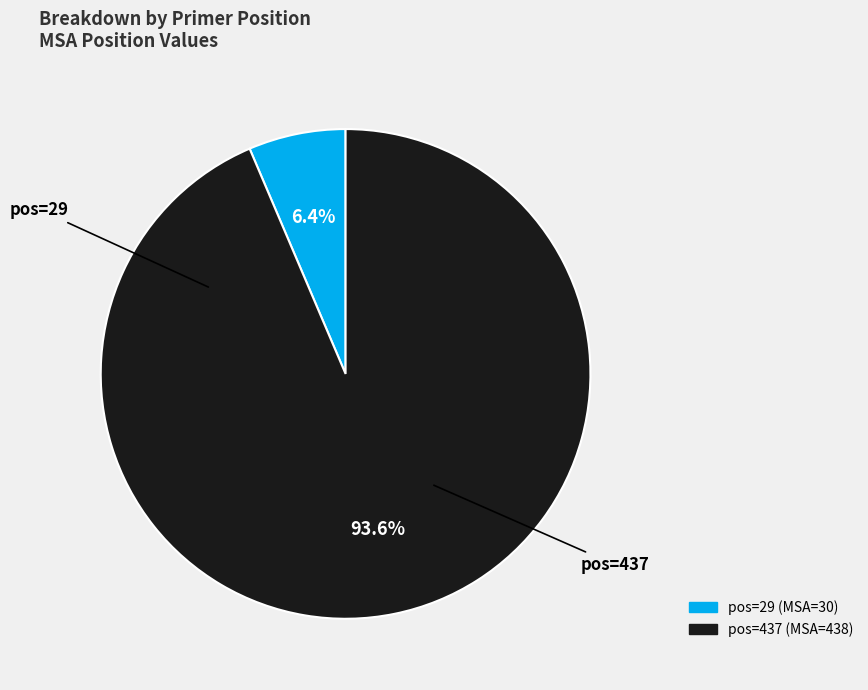

Does any single category account for the majority?

Yes